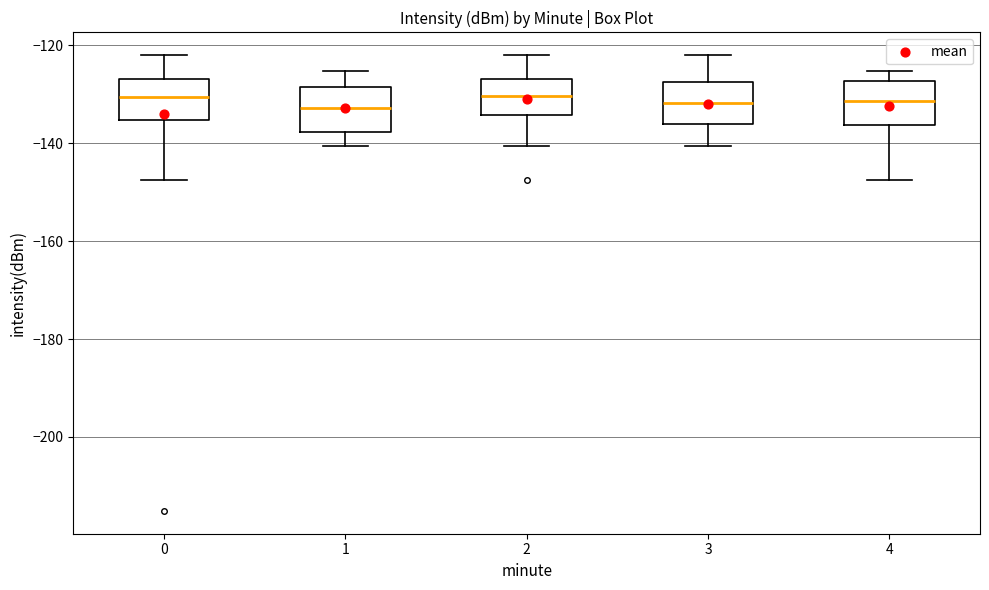

Reading left to right, read every box against the y-axis: the position of its median line, the range the box covers, and the ends of its whiskers. The values are not printed on the chart, so give them approximately, as read against the axis.

0: median -130, box -136 to -126, whiskers -148 to -122
1: median -132, box -138 to -128, whiskers -140 to -126
2: median -130, box -134 to -126, whiskers -140 to -122
3: median -132, box -136 to -128, whiskers -140 to -122
4: median -132, box -136 to -128, whiskers -148 to -126